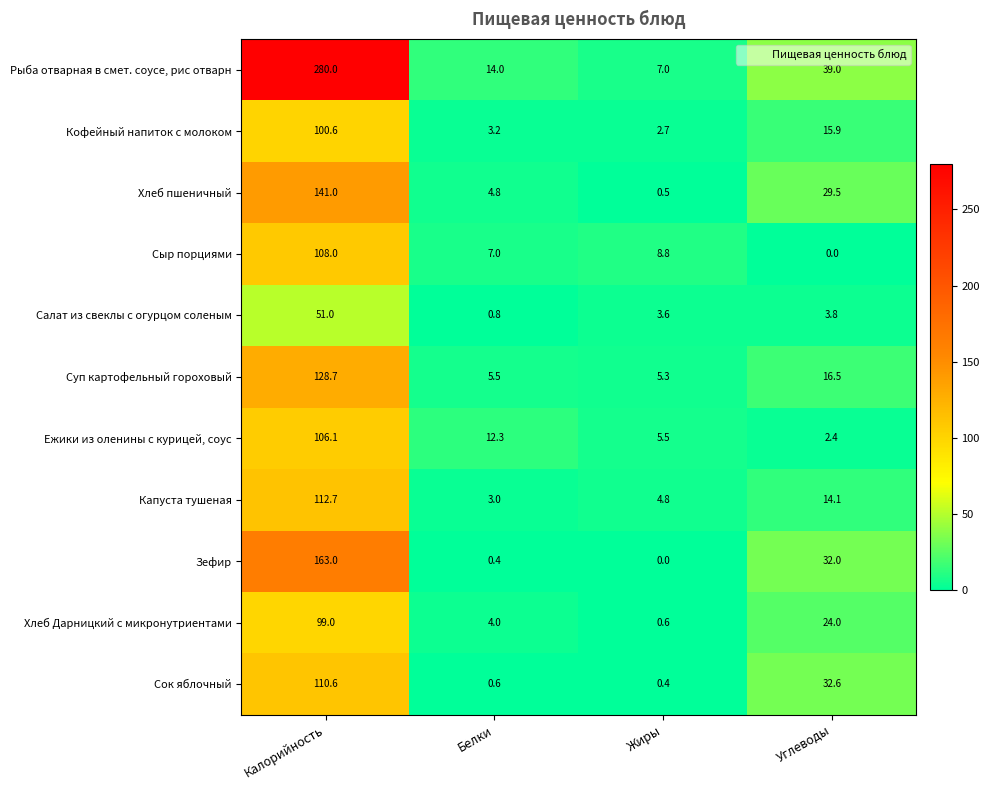

List the series in order of their peak value, highest first.

Рыба отварная в смет. соусе, рис отварн, Зефир, Хлеб пшеничный, Суп картофельный гороховый, Капуста тушеная, Сок яблочный, Сыр порциями, Ежики из оленины с курицей, соус, Кофейный напиток с молоком, Хлеб Дарницкий с микронутриентами, Салат из свеклы с огурцом соленым